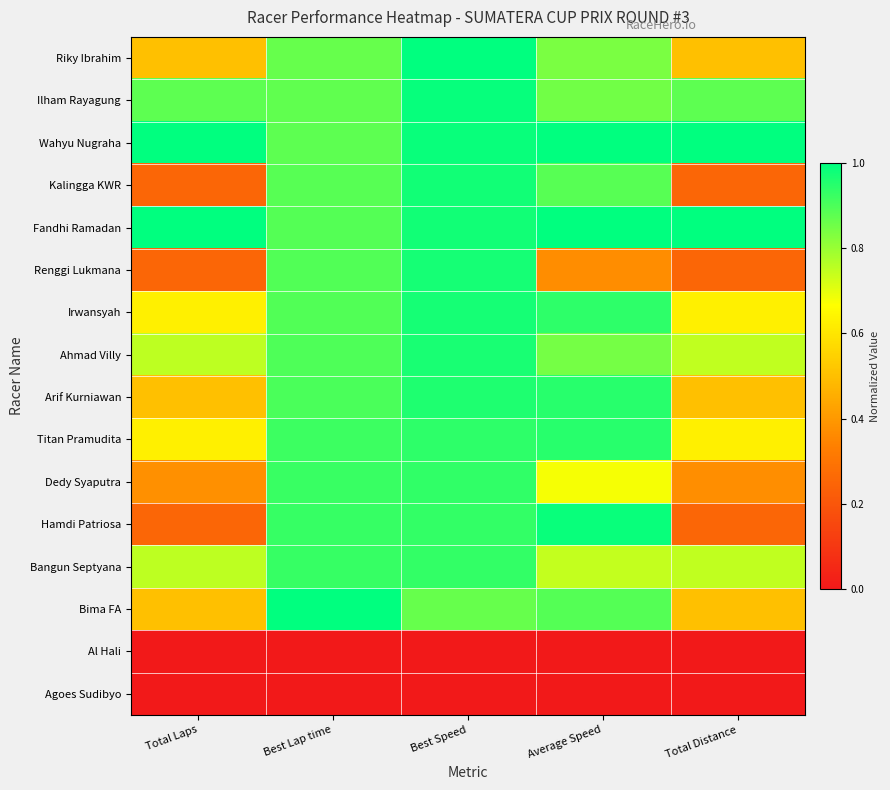

List the series in order of their peak value, lowest first.

Al Hali, Agoes Sudibyo, Bangun Septyana, Dedy Syaputra, Titan Pramudita, Arif Kurniawan, Ahmad Villy, Irwansyah, Renggi Lukmana, Kalingga KWR, Hamdi Patriosa, Ilham Rayagung, Riky Ibrahim, Wahyu Nugraha, Fandhi Ramadan, Bima FA